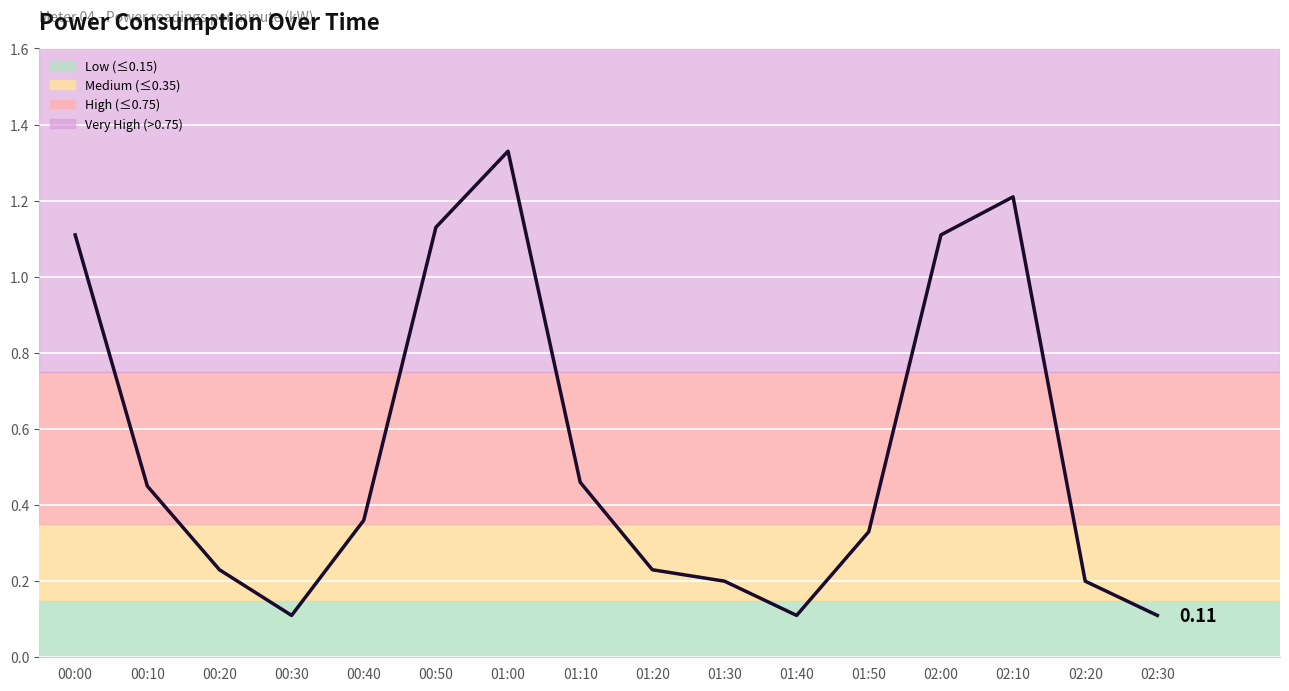

At which category does the chart reach its peak across all series?

01:00